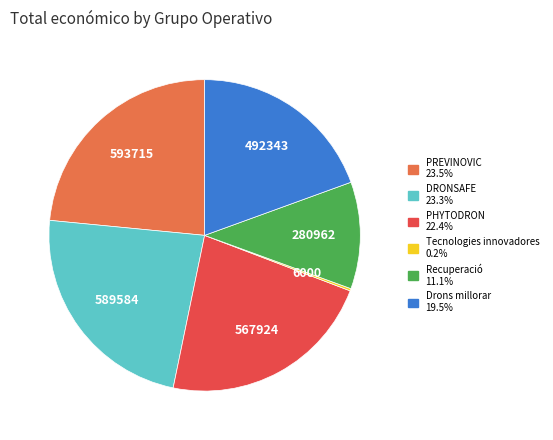

Does PHYTODRON represent more than half of the total?

No